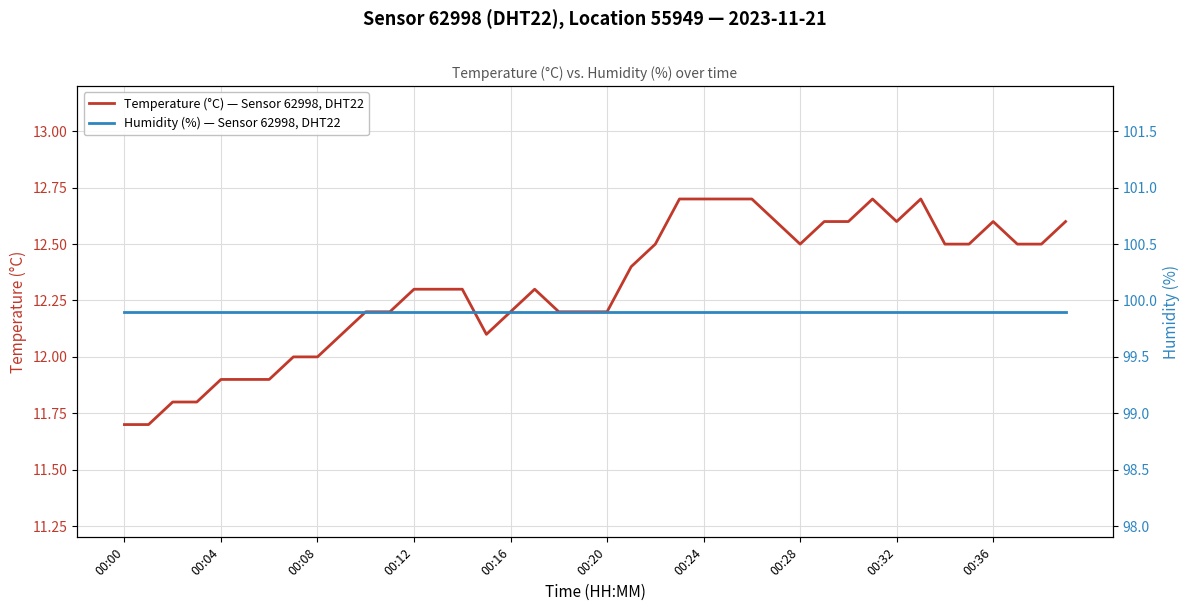

The Temperature (°C) — Sensor 62998, DHT22 series shows 18.5 at 00:08. True or false?

False